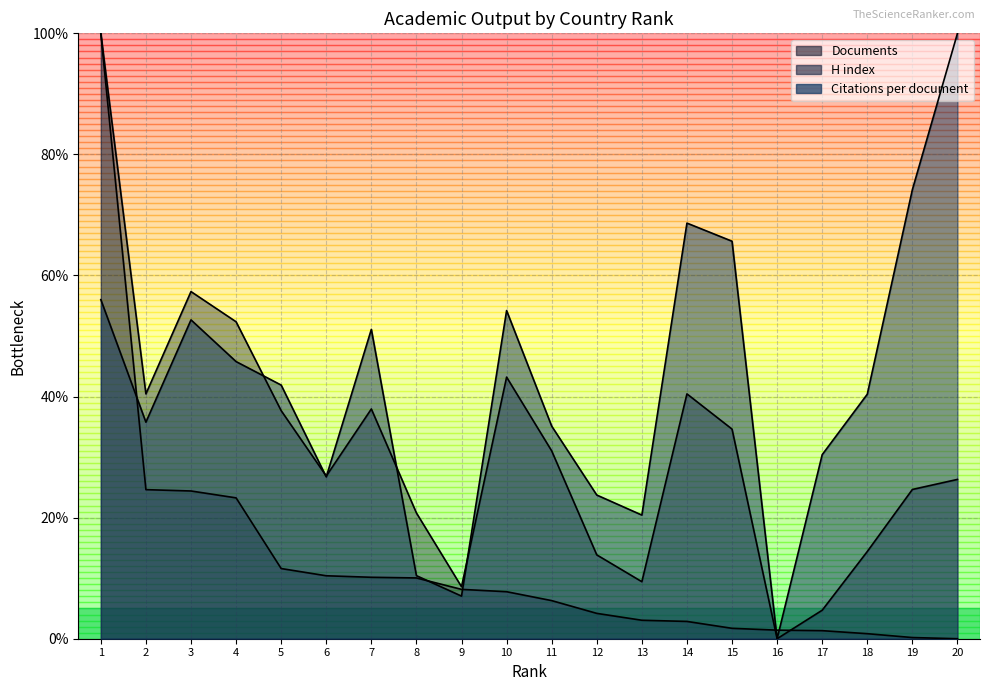

Which series has the largest range (max minus min)?

Citations per document